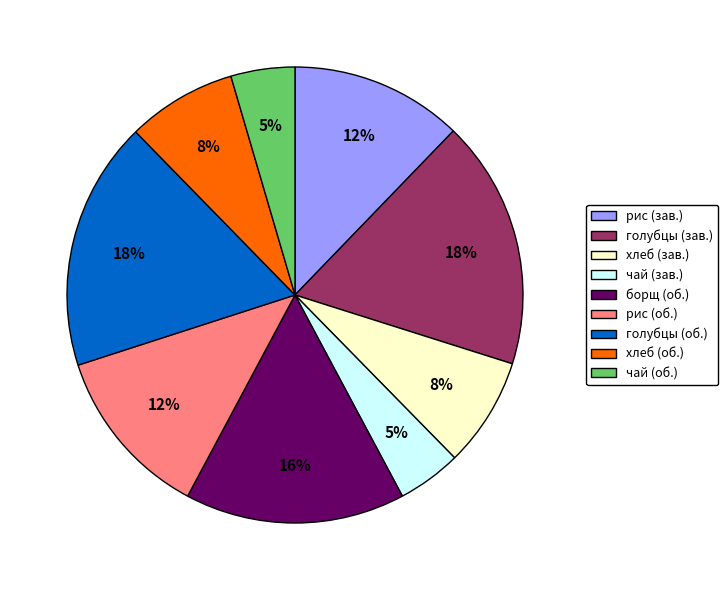

How many segments does this pie chart have?

9